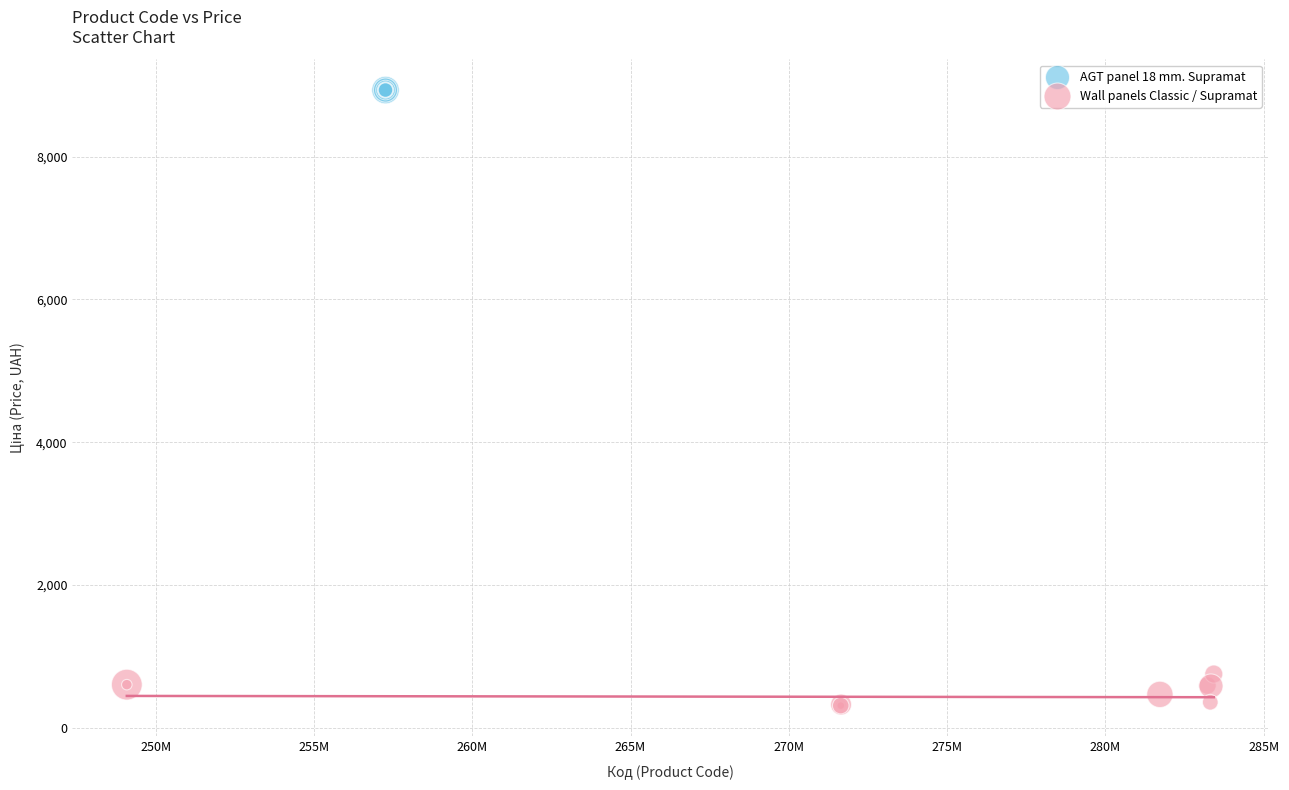

Which series contains the highest Y value?

AGT panel 18 mm. Supramat